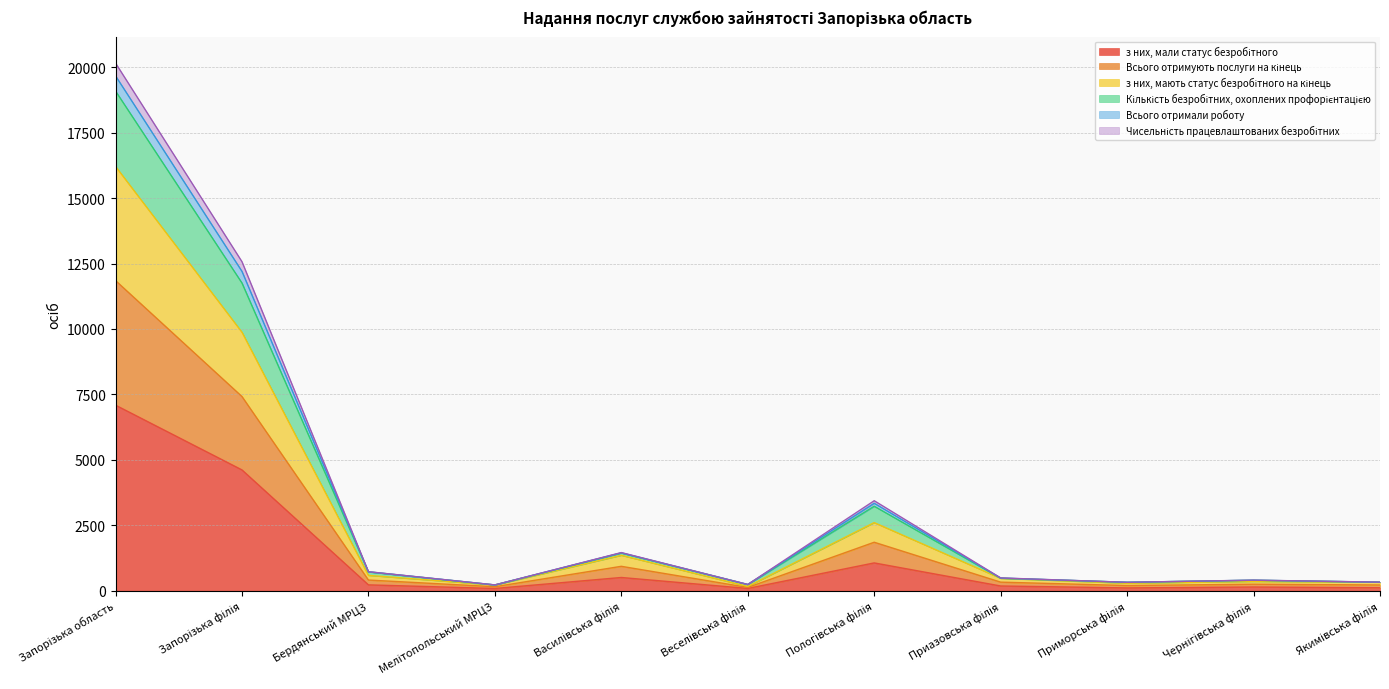

How many lines are shown in the chart?

6